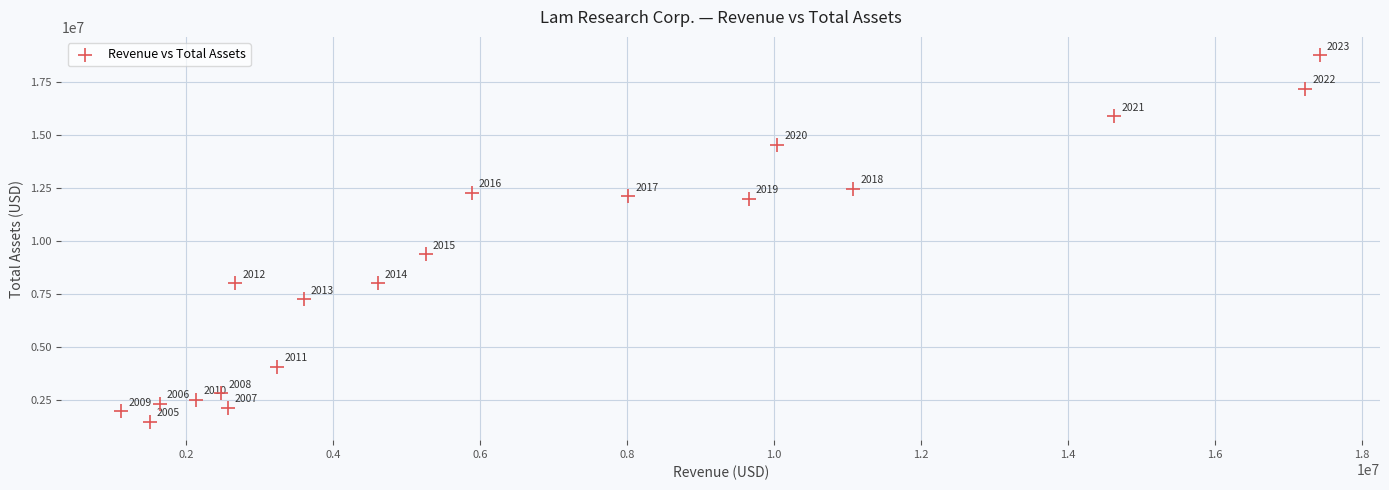

What is the range of X values (max minus min)?

16312570